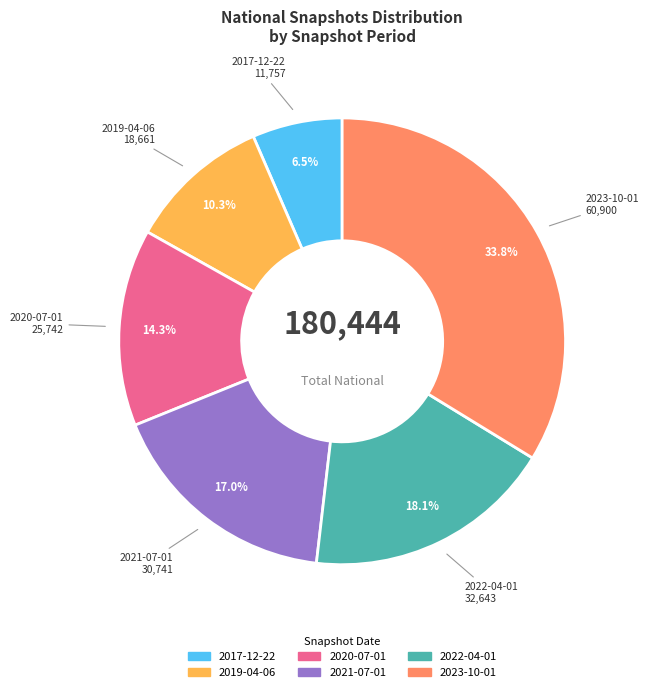

To the nearest percent, what is the difference between the 2023-10-01 and 2022-04-01 slice percentages?

16%